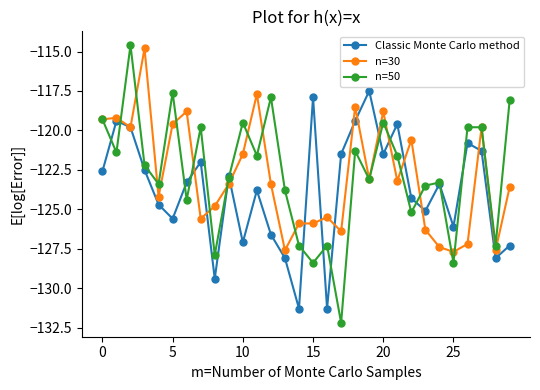

Which series has the widest spread of values?

n=50